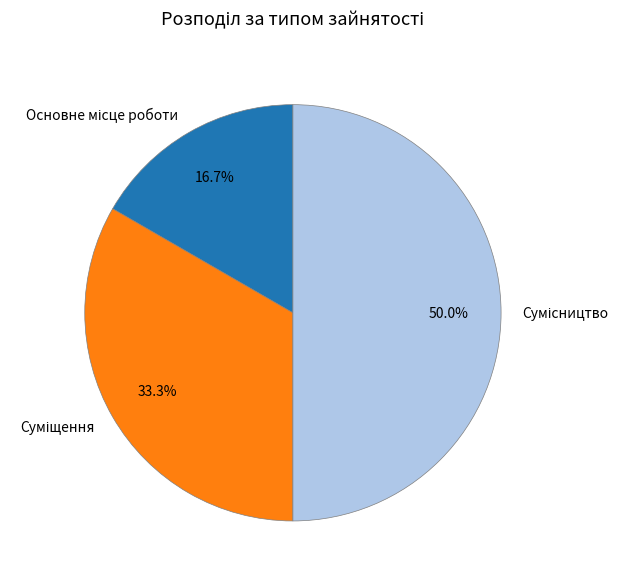

To the nearest percent, what is the average slice percentage?

33%